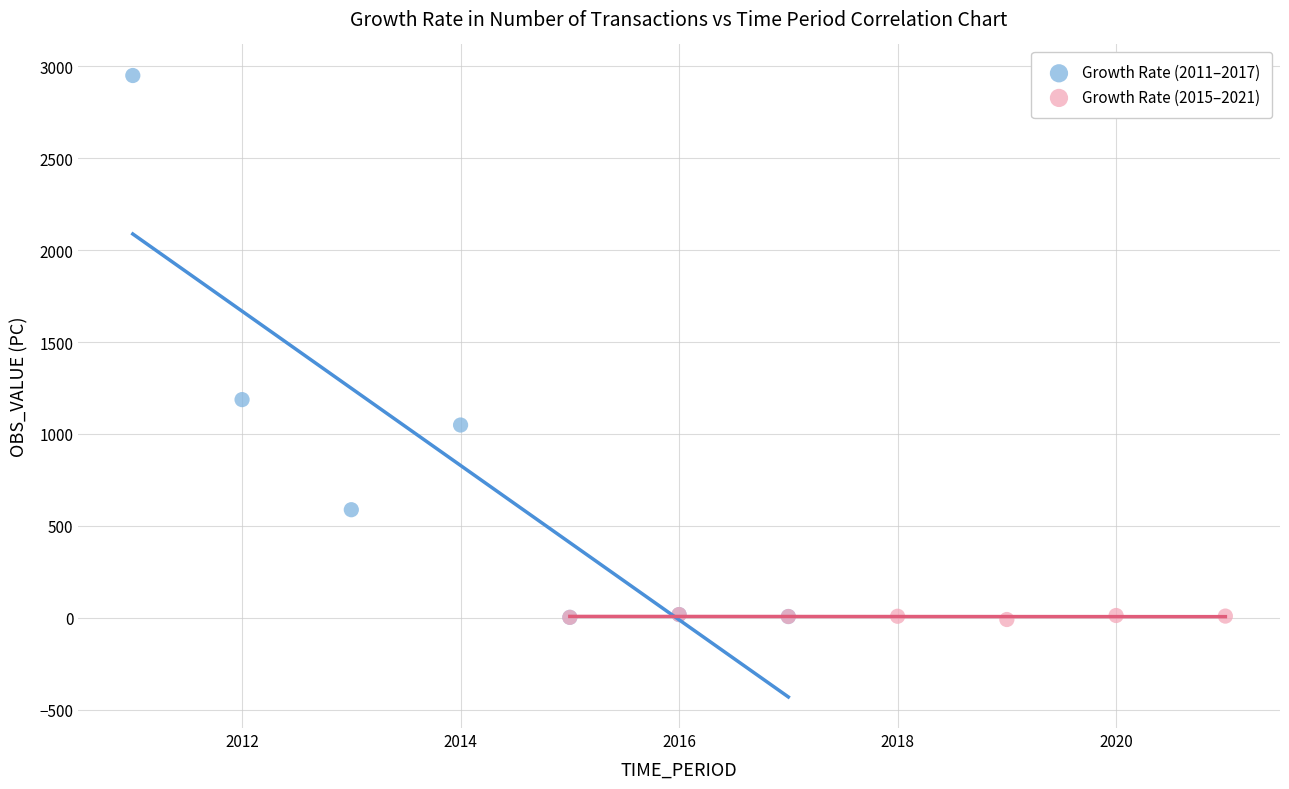

Which series reaches the maximum Y coordinate?

Growth Rate (2011–2017)